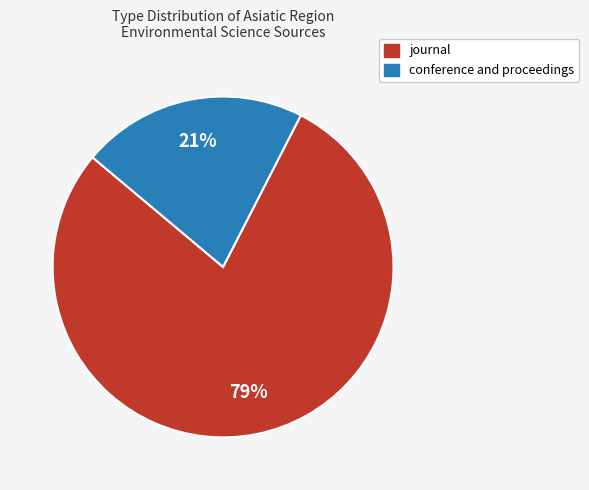

Is it true that conference and proceedings is 29% of the pie?

False